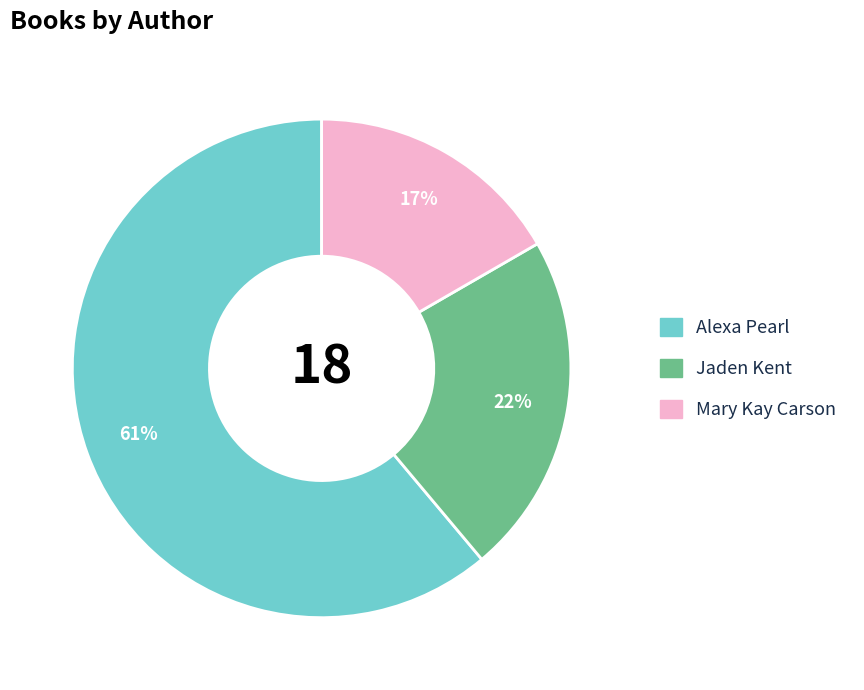

To the nearest percent, what is the difference between the largest and smallest slice percentages?

44%